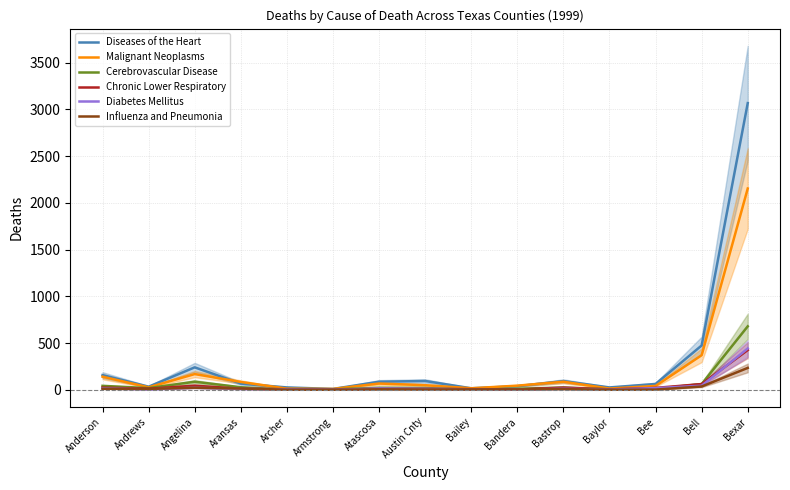

Between Bastrop and Anderson, which is larger?

Anderson